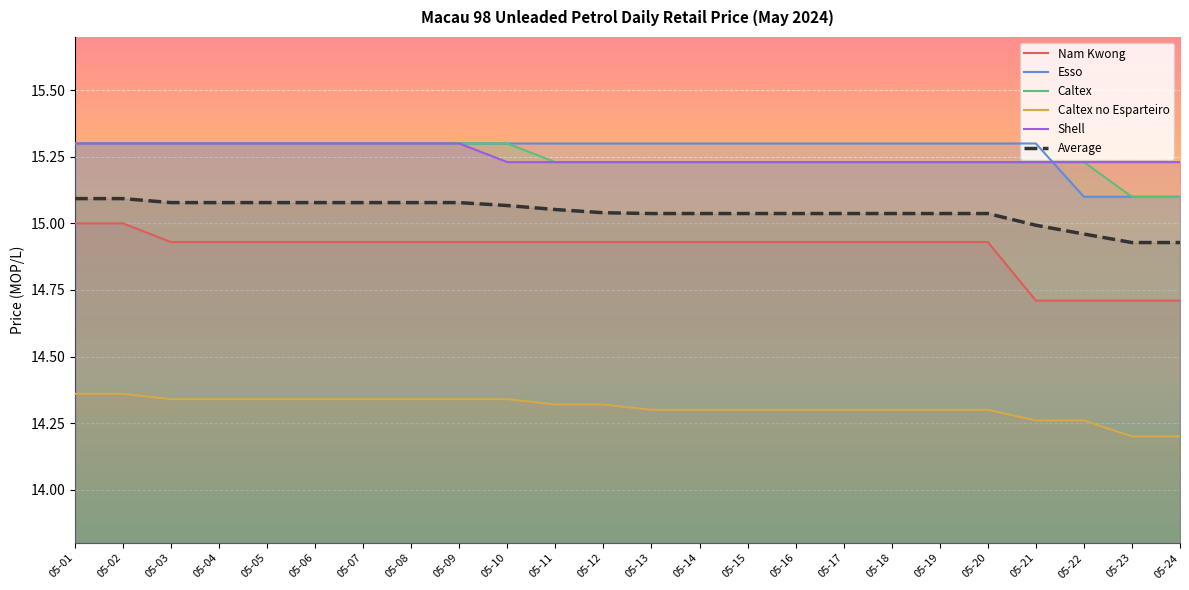

True or false: Shell and Caltex no Esparteiro intersect in this chart.

False